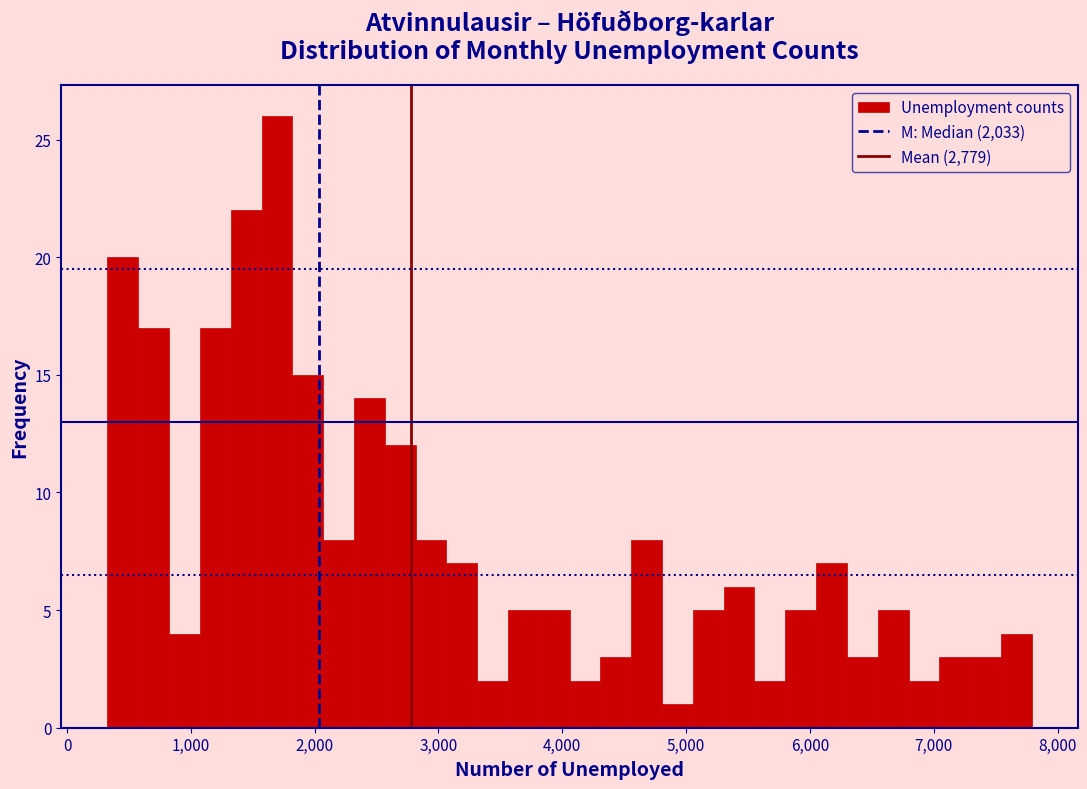

Read against the x-axis, roughly where is the centre of the tallest bar?

1700